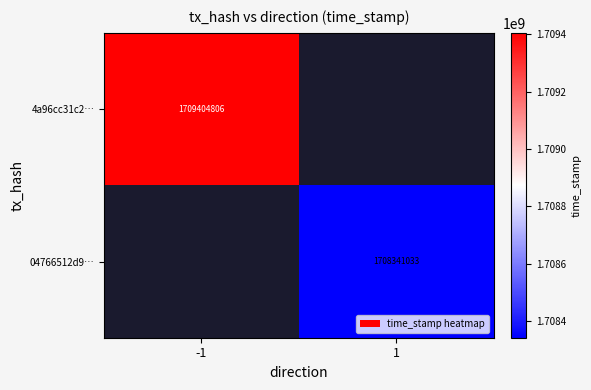

The 04766512d9… series shows 2737519250 at 1. True or false?

False